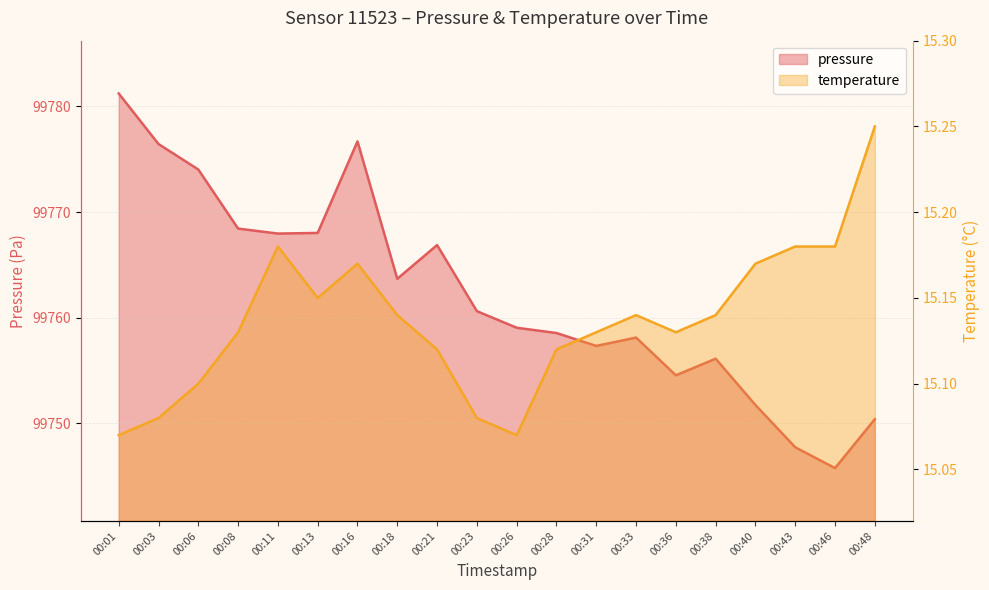

True or false: temperature and pressure intersect in this chart.

False